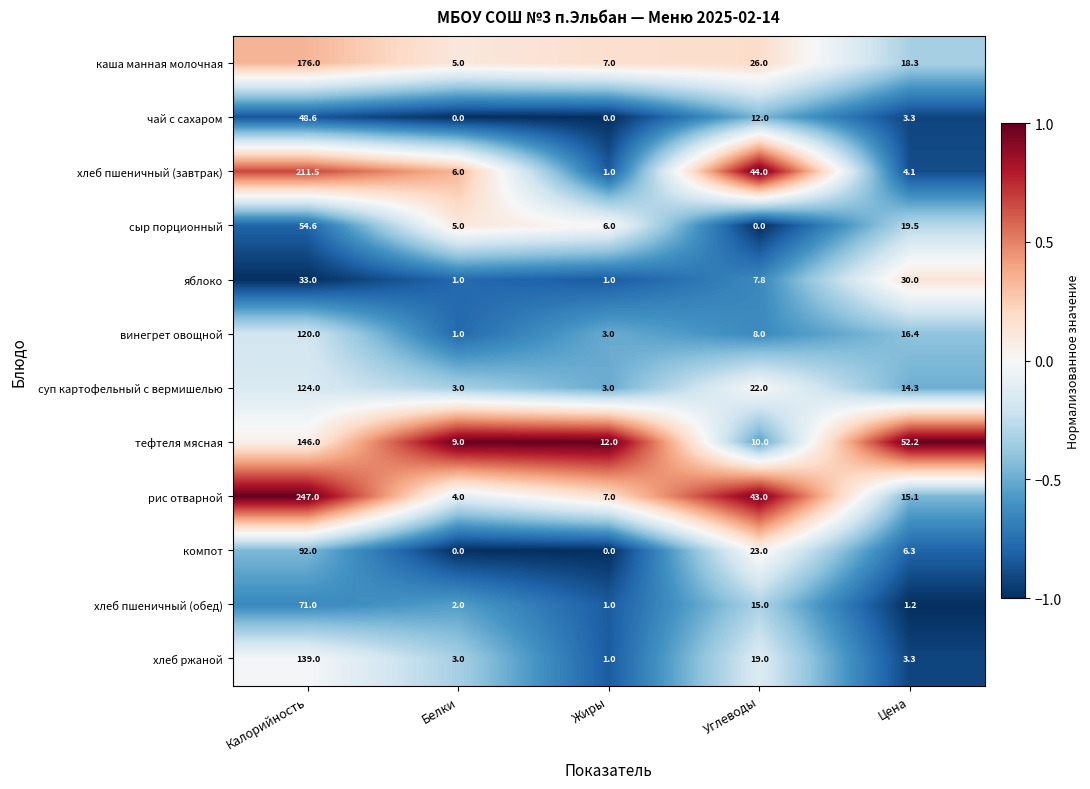

What is the difference between the рис отварной values at Цена and Калорийность?

231.9